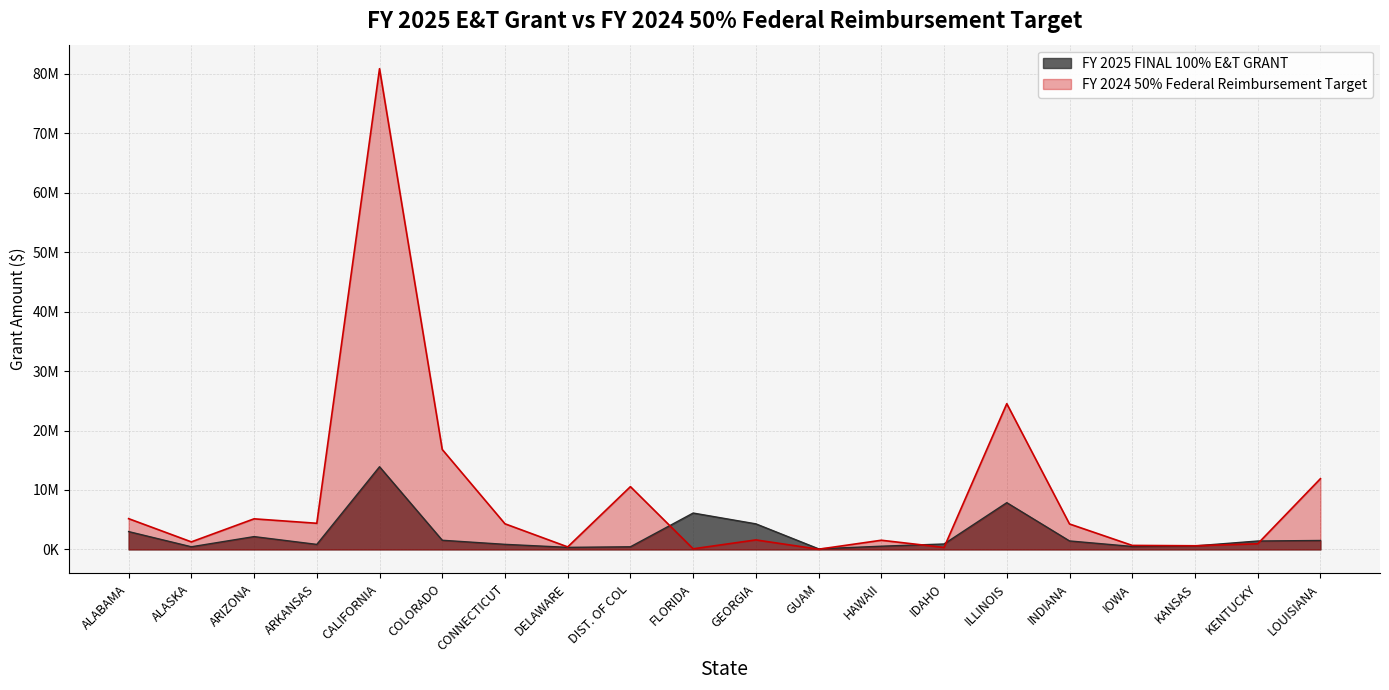

How many lines are shown in the chart?

2